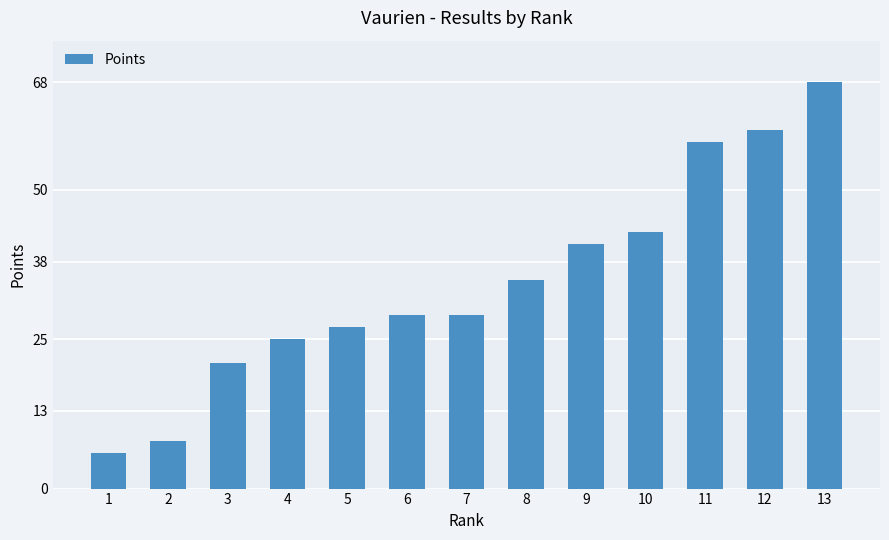

What is the average value?

35